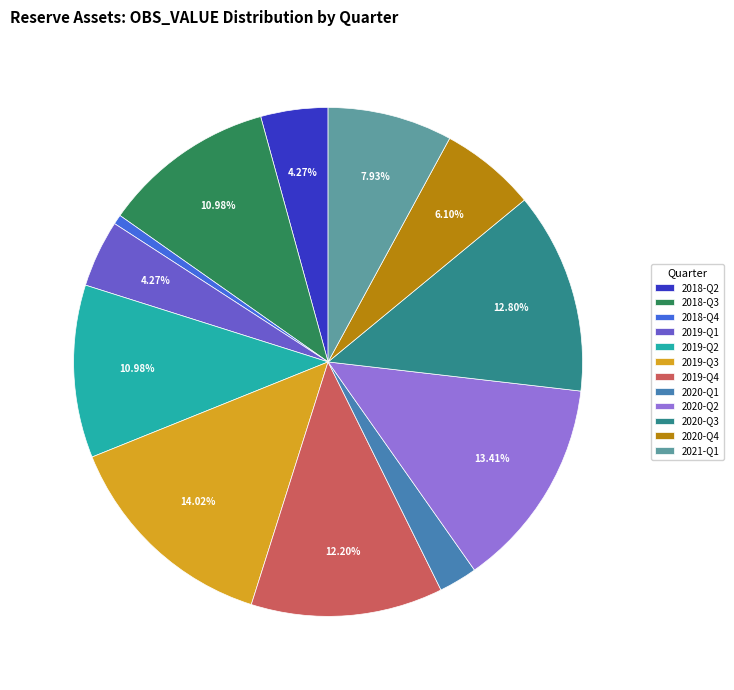

To the nearest percent, what portion does 2020-Q2 represent?

13%